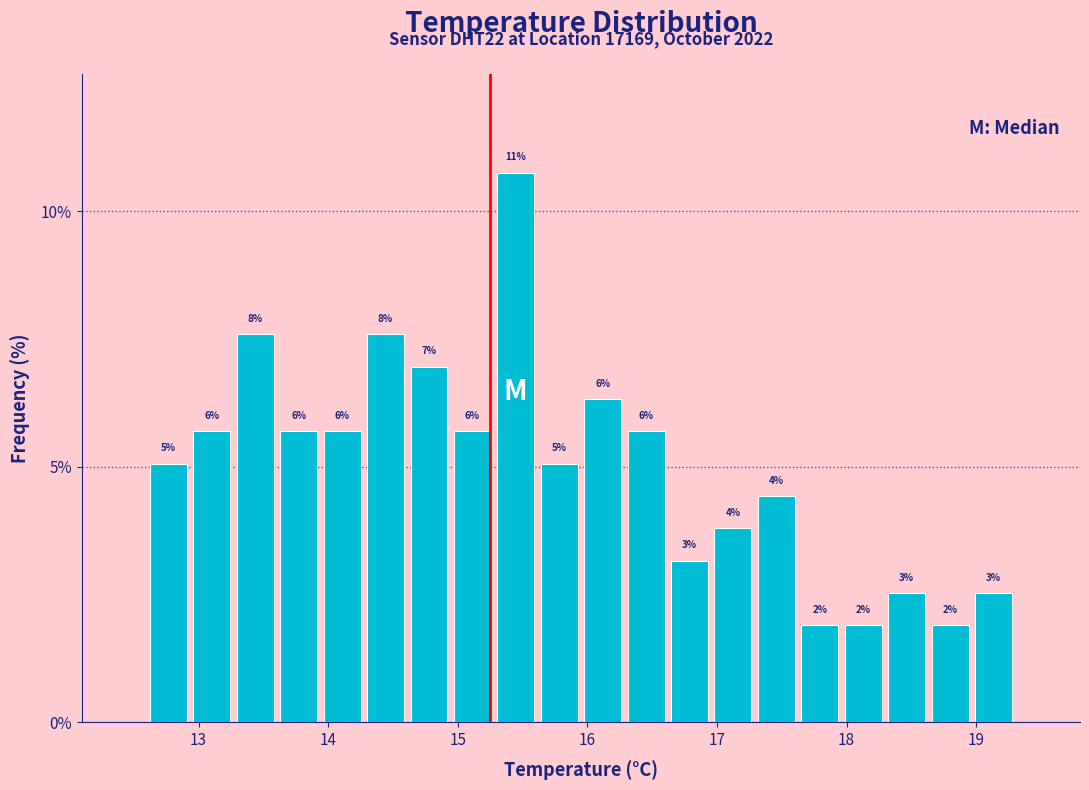

Around what value on the x-axis is the tallest bar? Give the approximate position of its centre, as read against the axis.

15.4